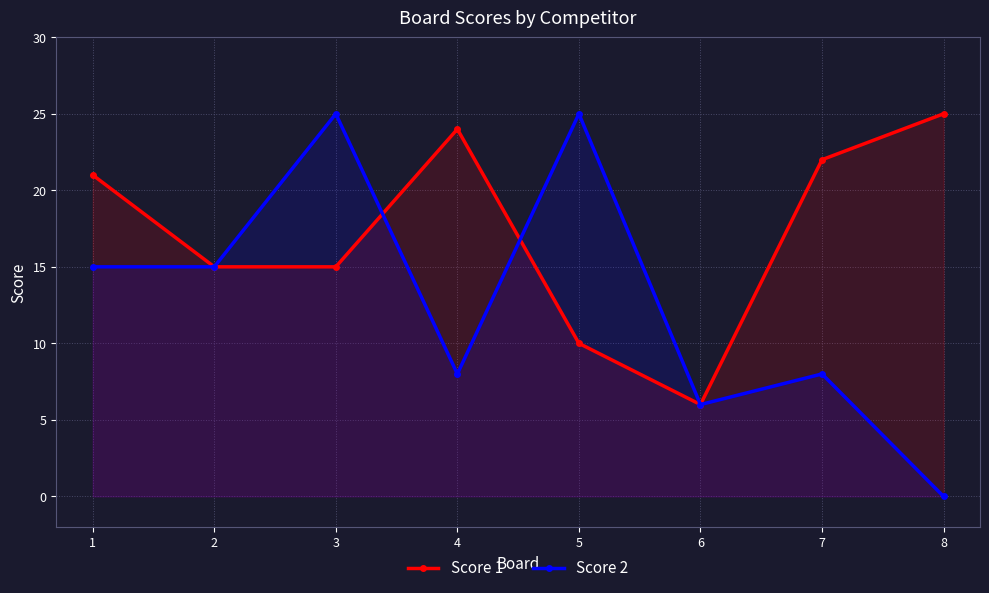

How many lines are shown in the chart?

2